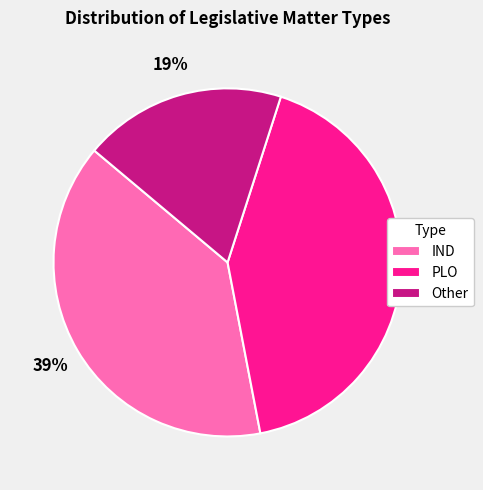

Between IND and Other, which is larger?

IND